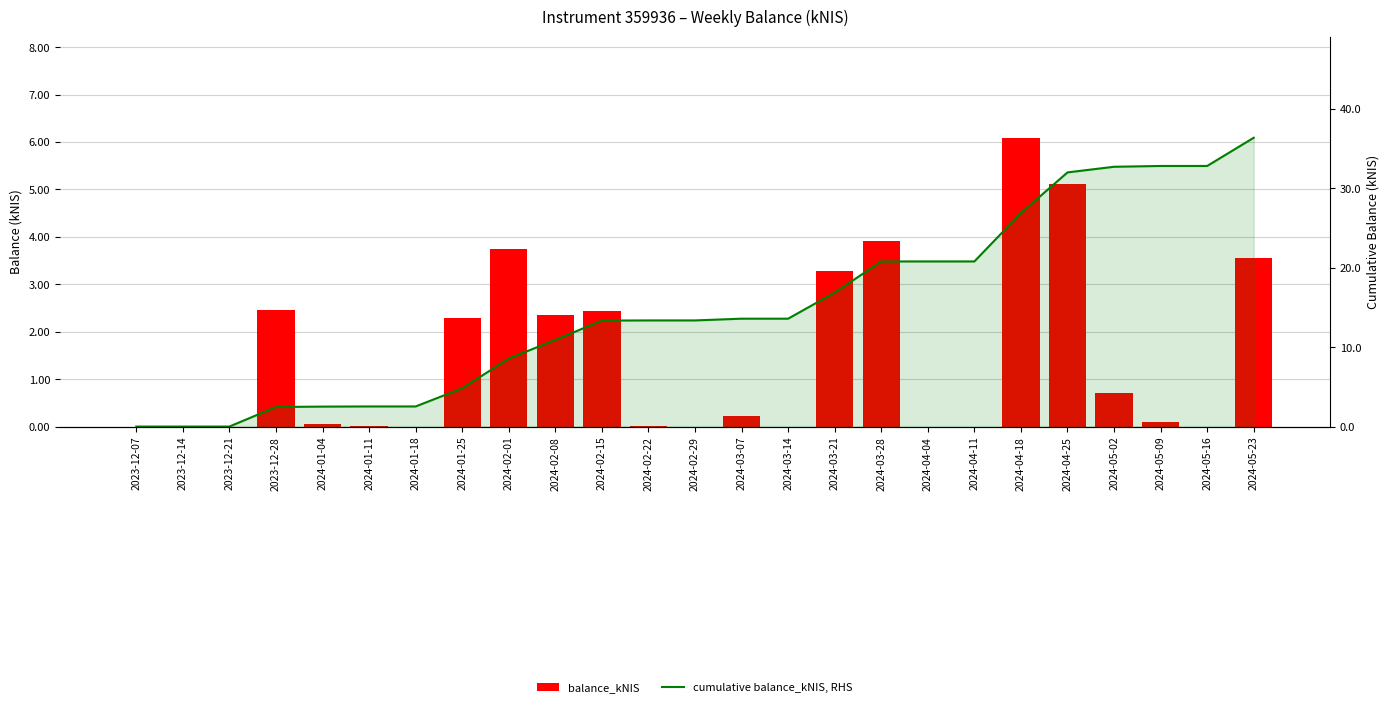

The value of balance_kNIS at 2024-02-29 is 0.0. True or false?

True